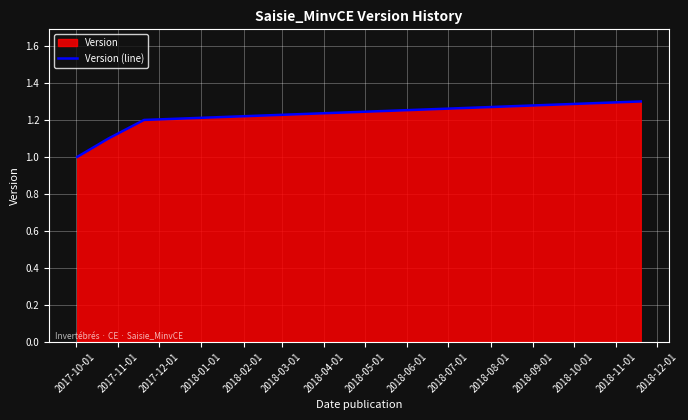

What is the difference between the maximum and minimum values?

0.3